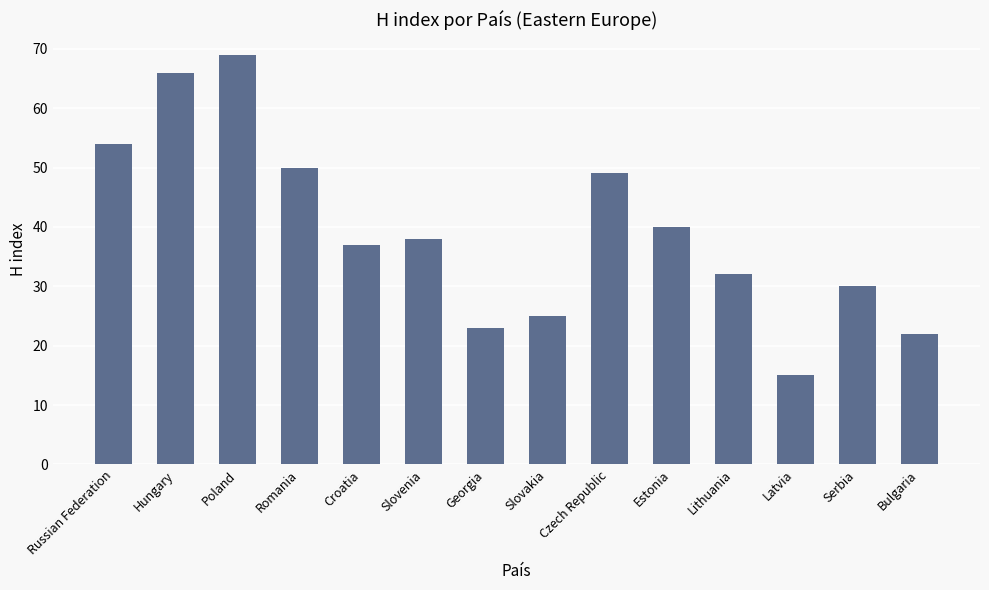

Is it true that the value at Czech Republic is 49?

True